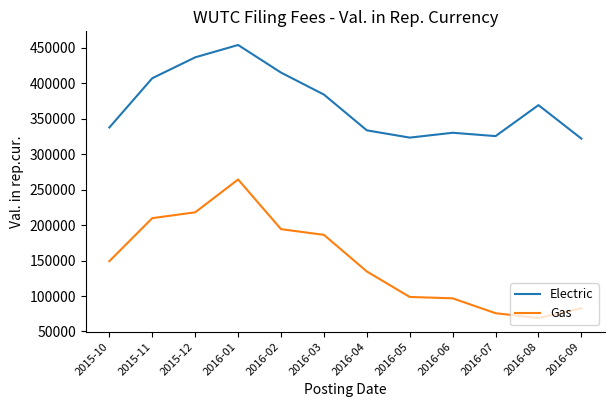

The value of Gas at 2016-09 is 82718. True or false?

True